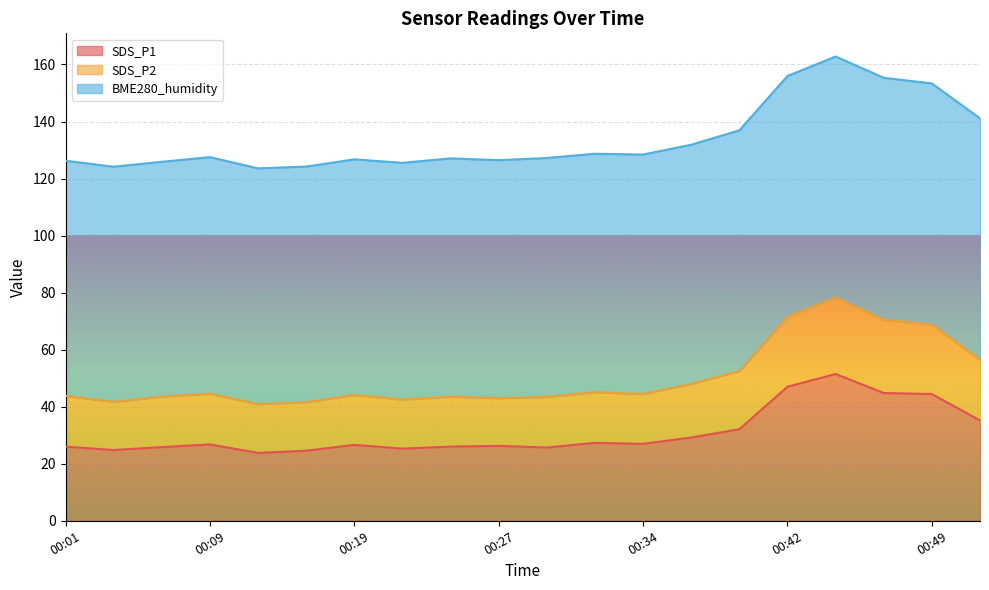

How many values in the SDS_P1 series exceed 26?

12